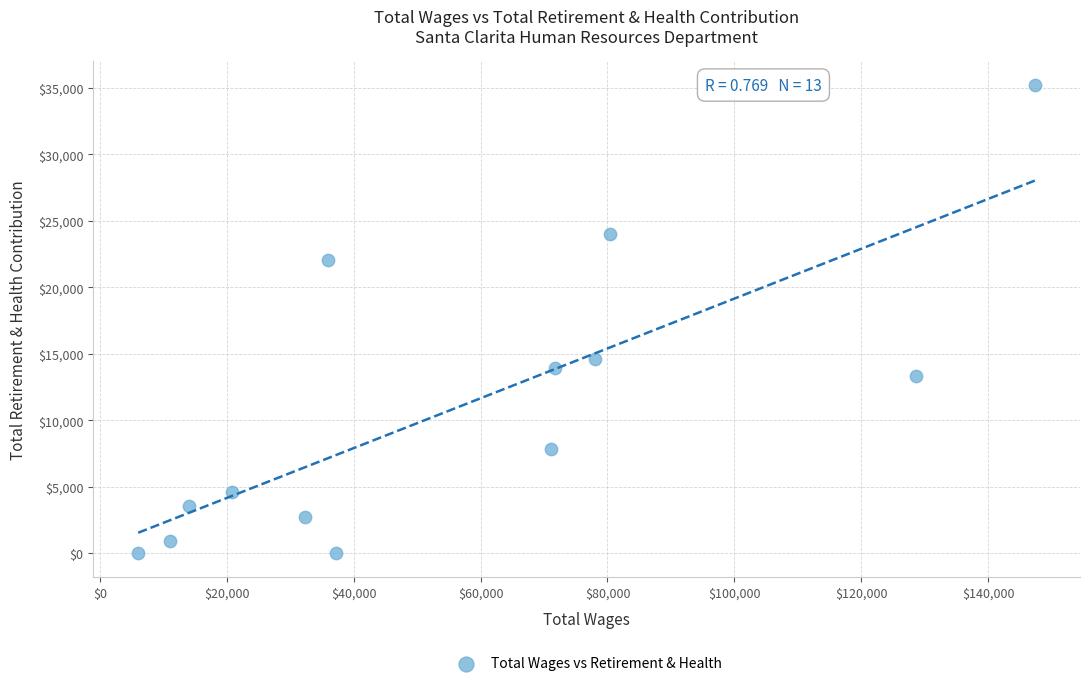

What Y value in the scatter plot is closest to 17623?

14647